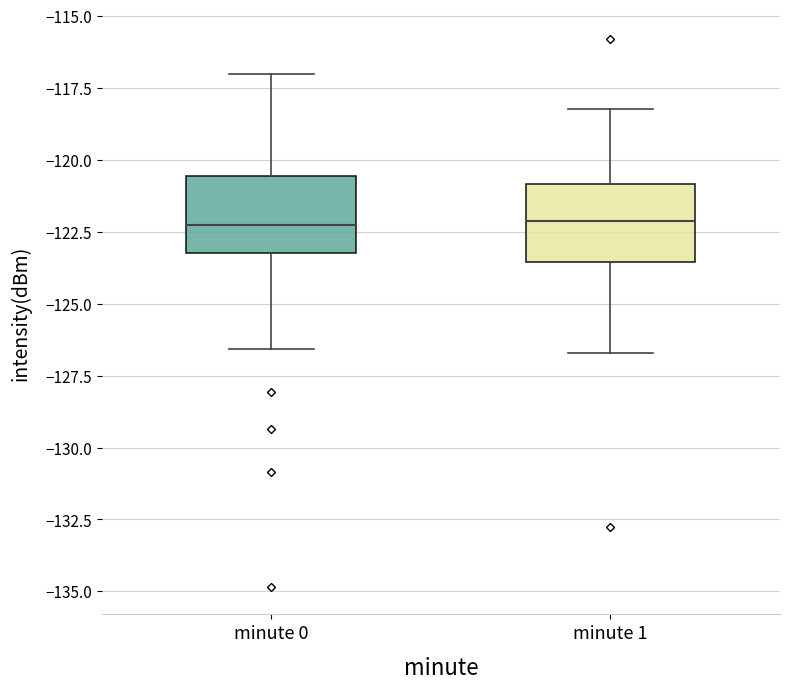

Reading left to right, read every box against the y-axis: the position of its median line, the range the box covers, and the ends of its whiskers. The values are not printed on the chart, so give them approximately, as read against the axis.

minute 0: median -122.5, box -123.5 to -120.5, whiskers -126.5 to -117.0
minute 1: median -122.0, box -123.5 to -121.0, whiskers -126.5 to -118.0